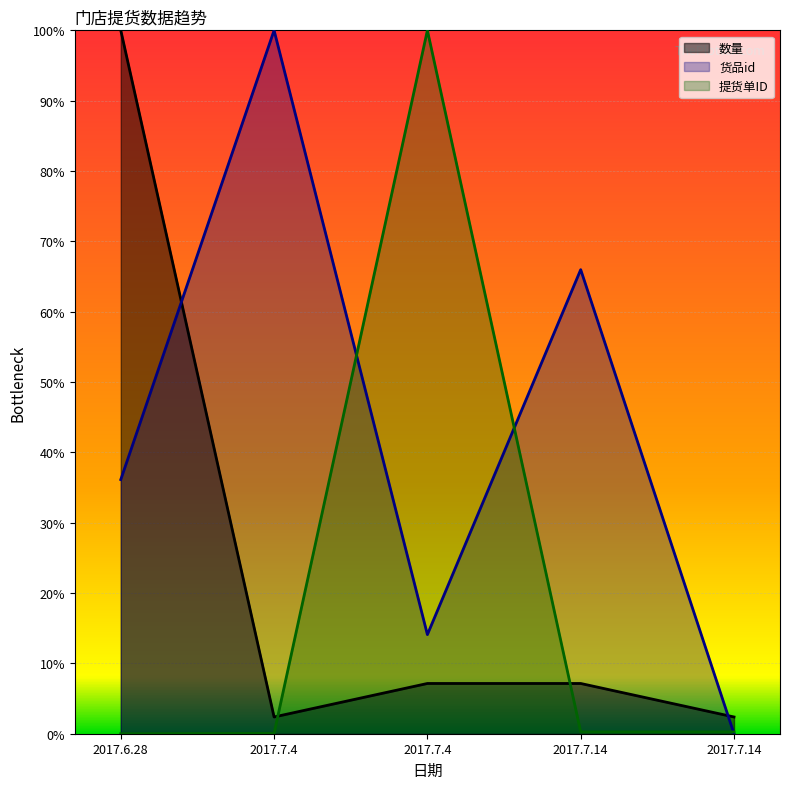

At which category does 提货单ID reach its first local valley?

2017.7.14